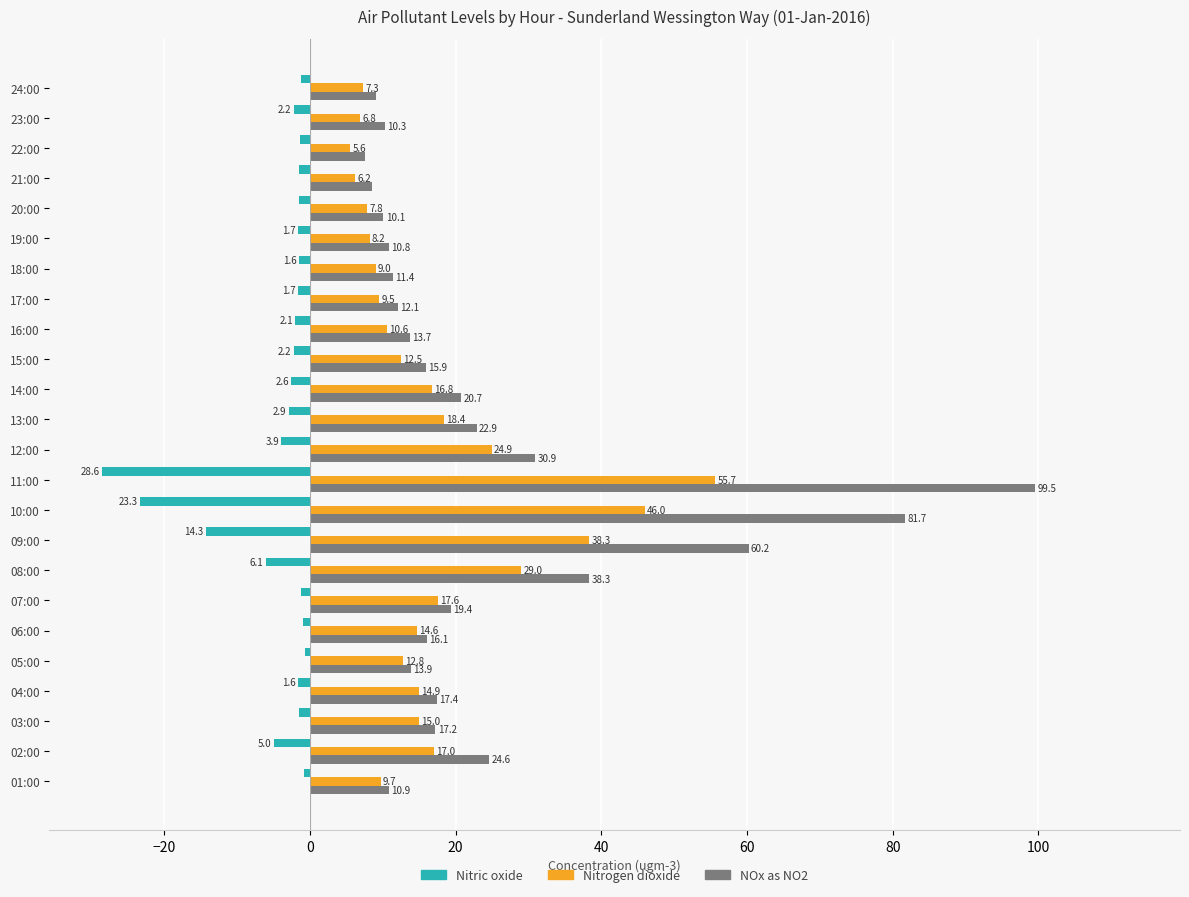

At which label is Nitric oxide closest to -14?

09:00